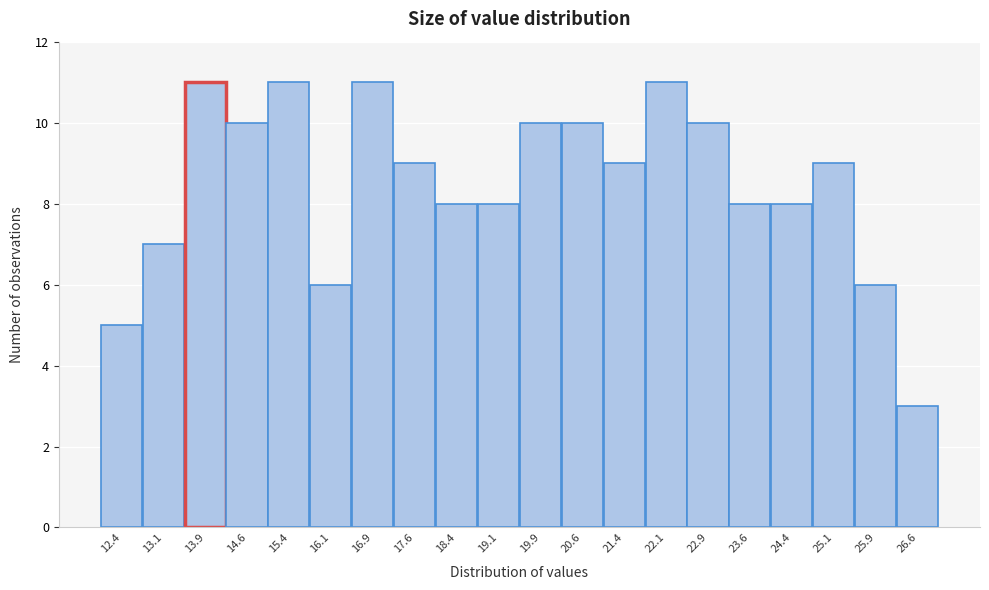

Reading left to right, list every bar in this chart as the range it spans on the x-axis followed by its height. Neither the bar edges nor the heights are printed on the chart, so give them approximately, as read against the axes.

12.00 to 12.75: 5
12.75 to 13.50: 7
13.50 to 14.25: 11
14.25 to 15.00: 10
15.00 to 15.75: 11
15.75 to 16.50: 6
16.50 to 17.25: 11
17.25 to 18.00: 9
18.00 to 18.75: 8
18.75 to 19.50: 8
19.50 to 20.25: 10
20.25 to 21.00: 10
21.00 to 21.75: 9
21.75 to 22.50: 11
22.50 to 23.25: 10
23.25 to 24.00: 8
24.00 to 24.75: 8
24.75 to 25.50: 9
25.50 to 26.25: 6
26.25 to 27.00: 3